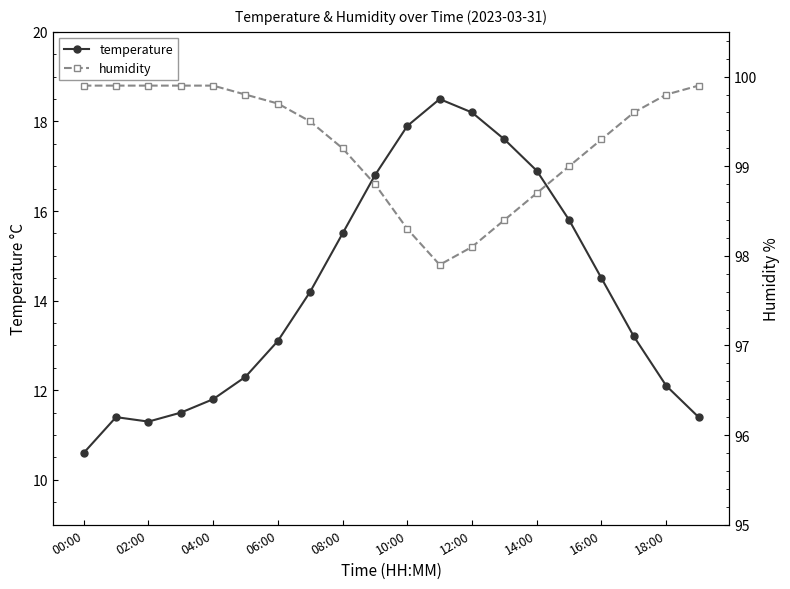

Which category has the lowest value in the temperature series?

00:00